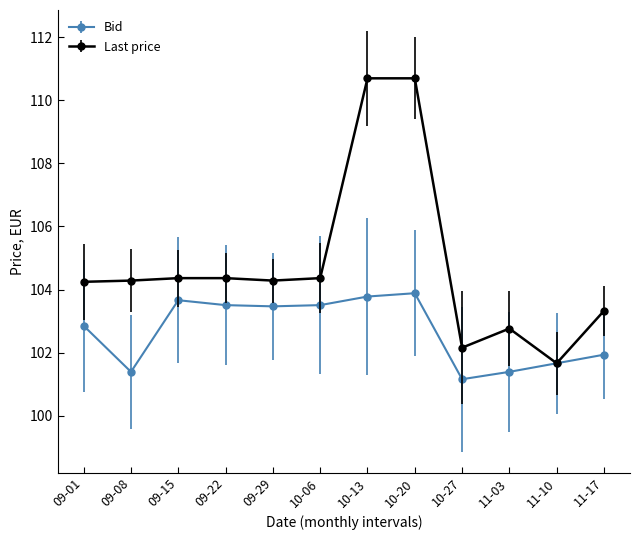

Where is the first local maximum for Bid?

09-15